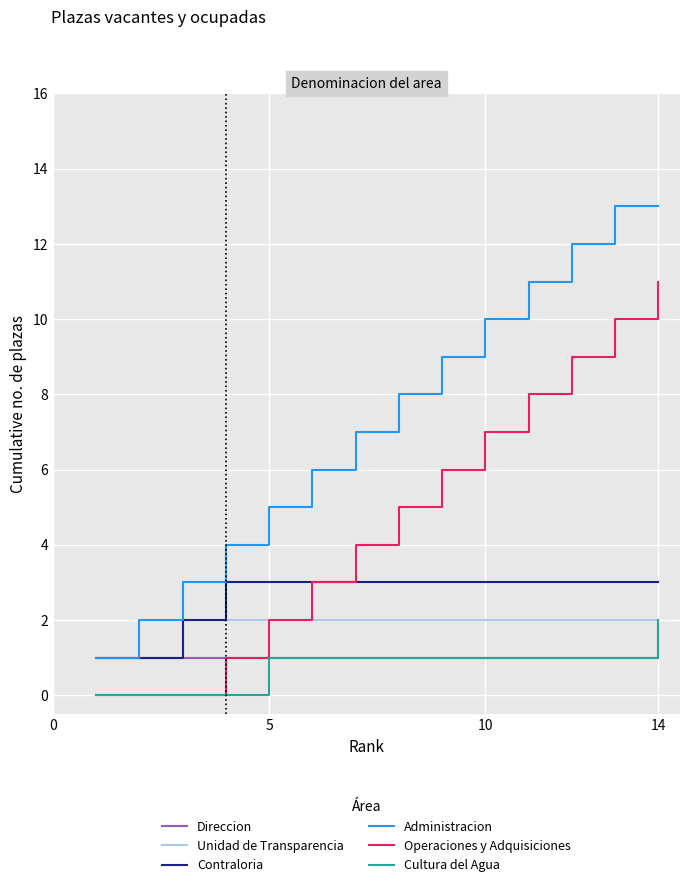

What is the average value of the Direccion series?

1